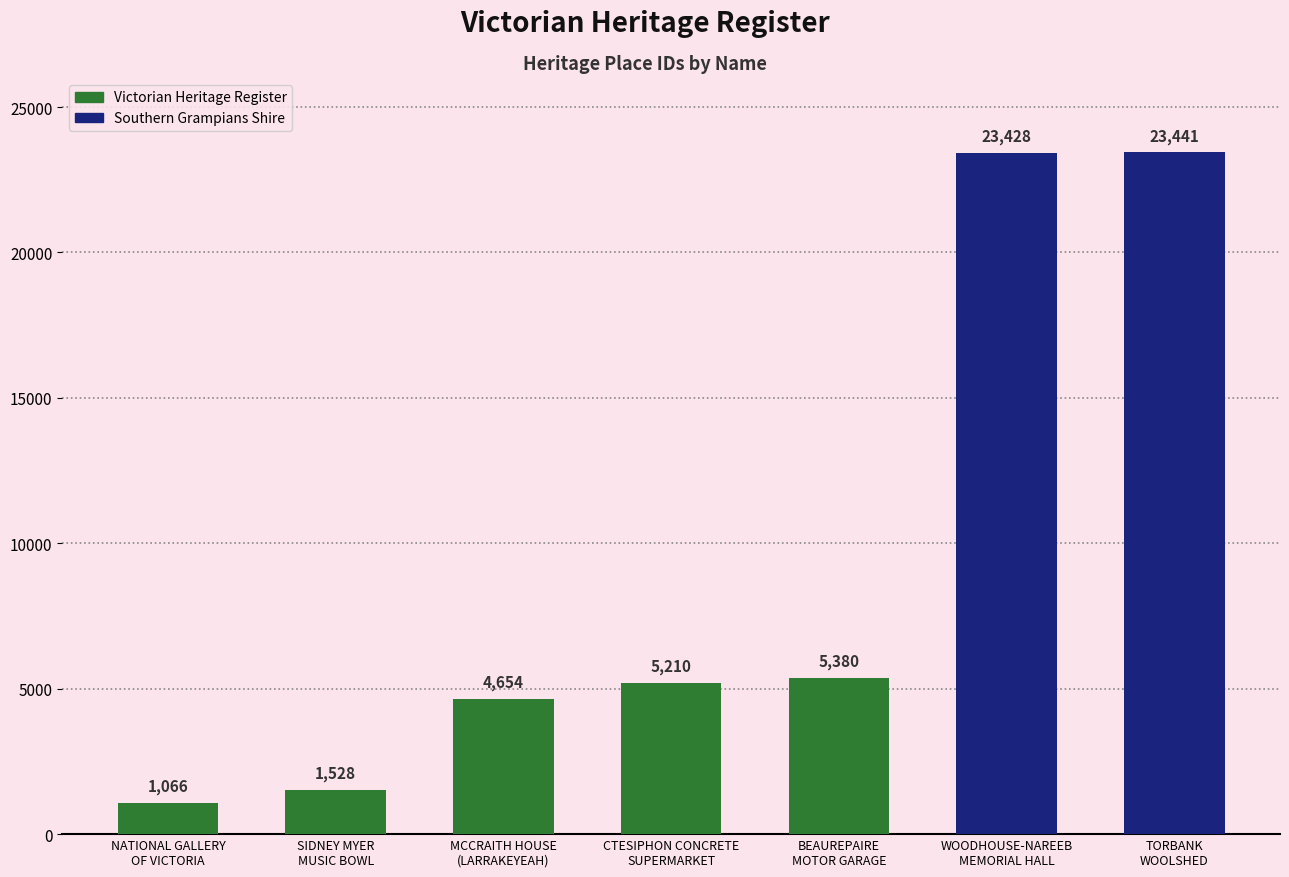

What is the sum of the values at CTESIPHON CONCRETE
SUPERMARKET and SIDNEY MYER
MUSIC BOWL?

6738